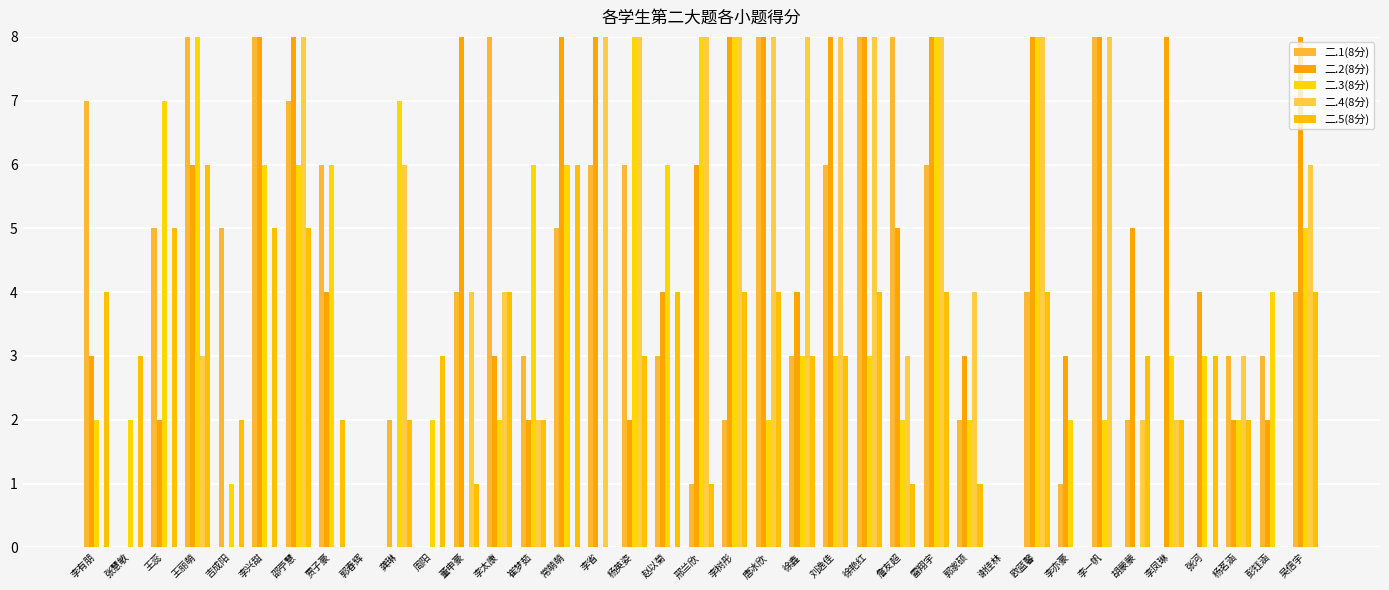

How many groups of bars are there?

37